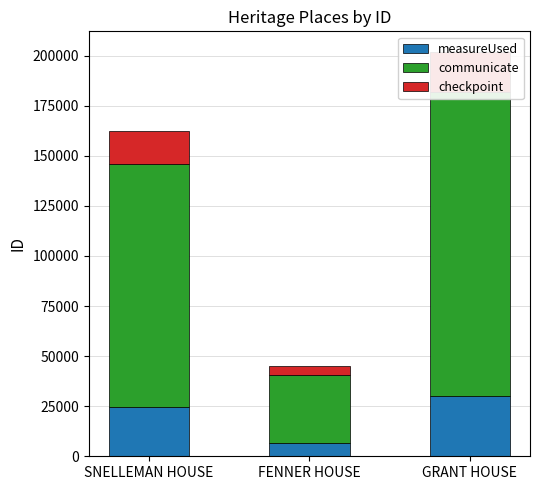

What is the approximate value of communicate at FENNER HOUSE?

33780.8